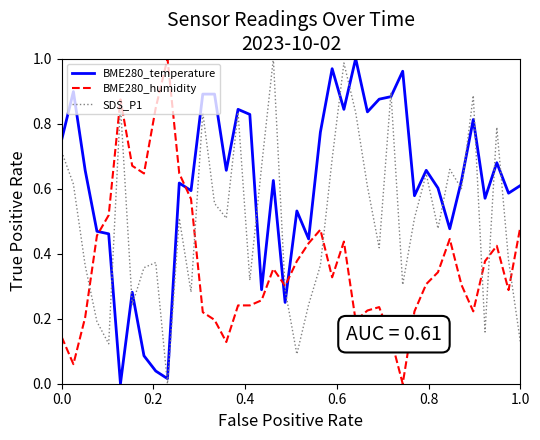

Which series has the largest total across all categories?

BME280_temperature